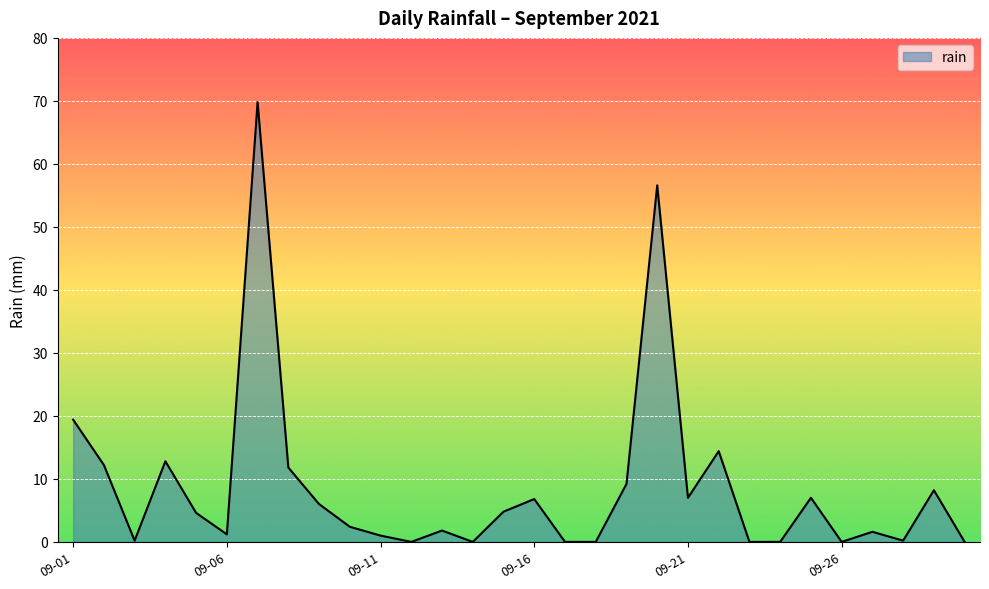

What is the difference between the maximum and minimum values?

69.8